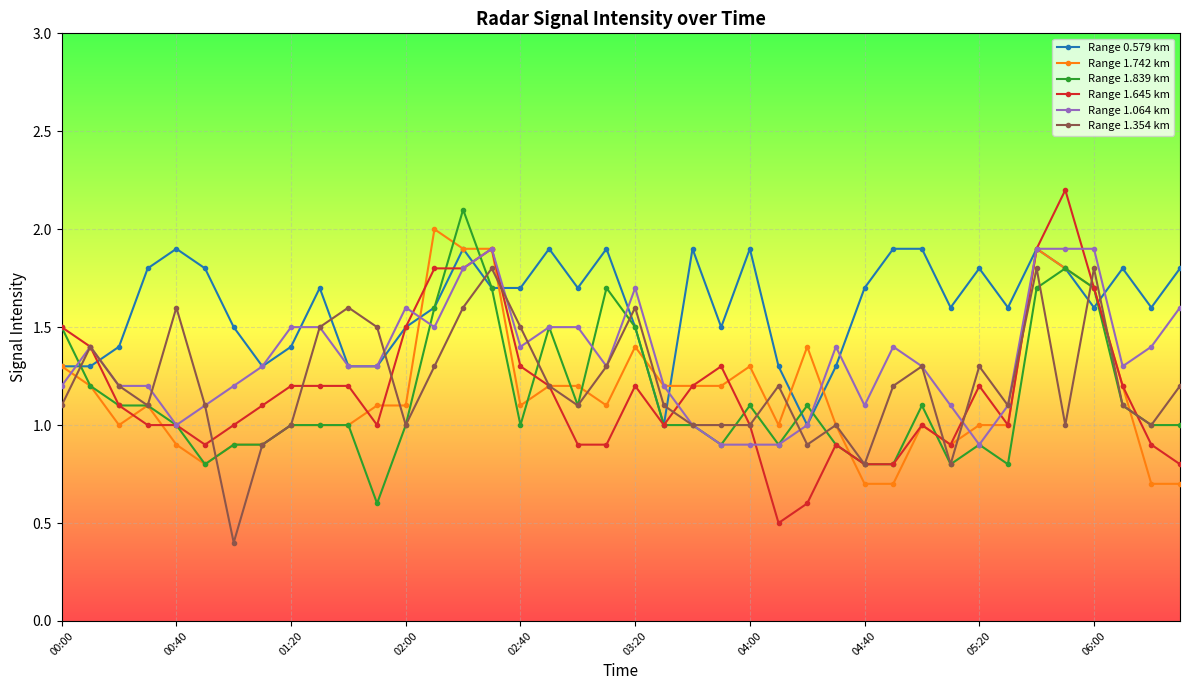

Which series has the largest total across all categories?

Range 0.579 km